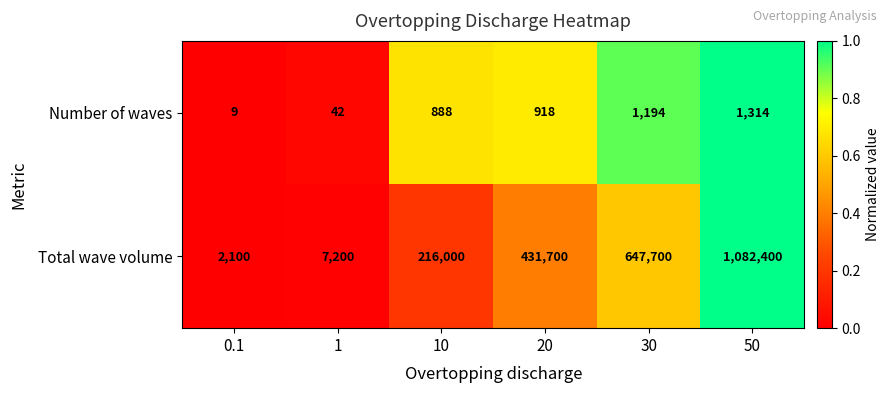

List the labels in order of Number of waves value, largest first.

50, 30, 20, 10, 1, 0.1